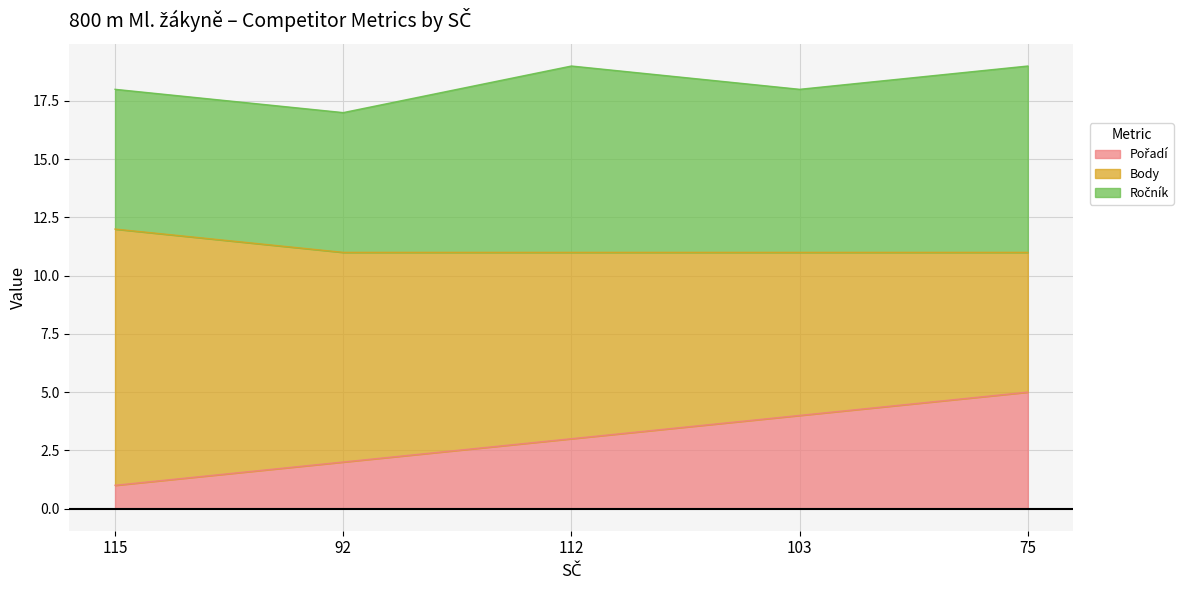

What is the total value across all series at 92?

17